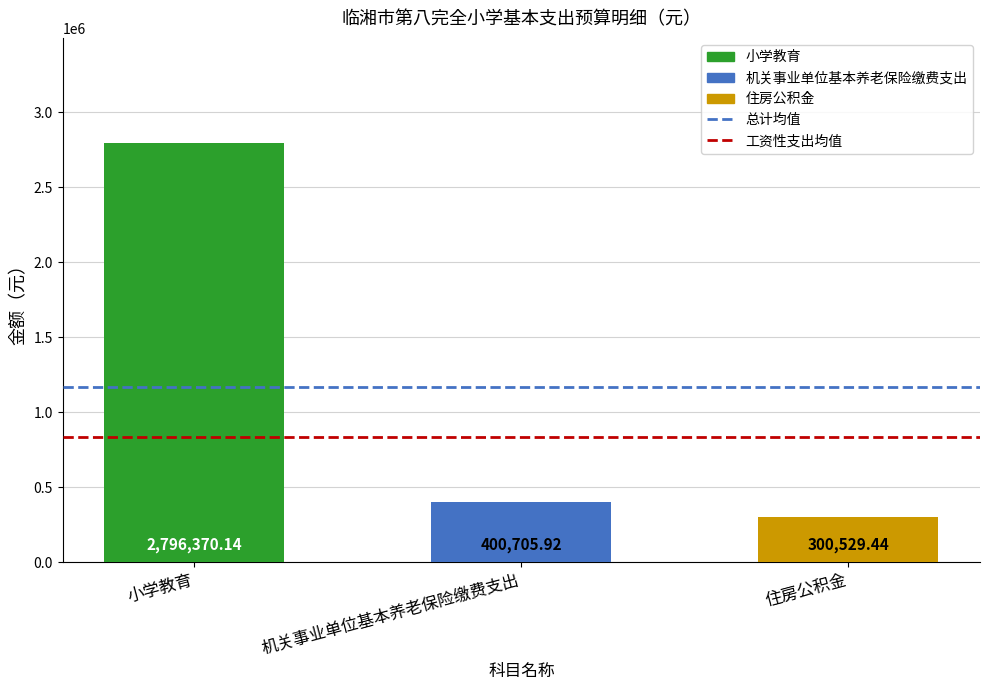

What is the label of the 2nd bar from the right?

机关事业单位基本养老保险缴费支出